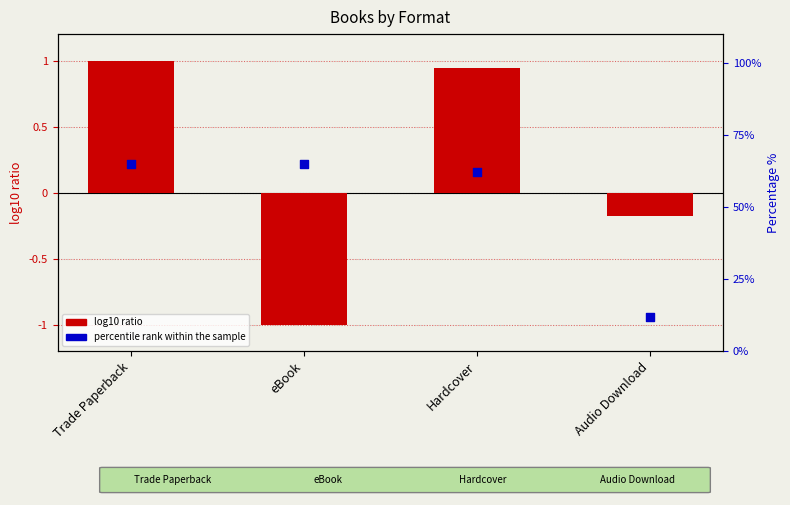

What are all the series names shown in the legend?

log10 ratio, percentile rank within the sample